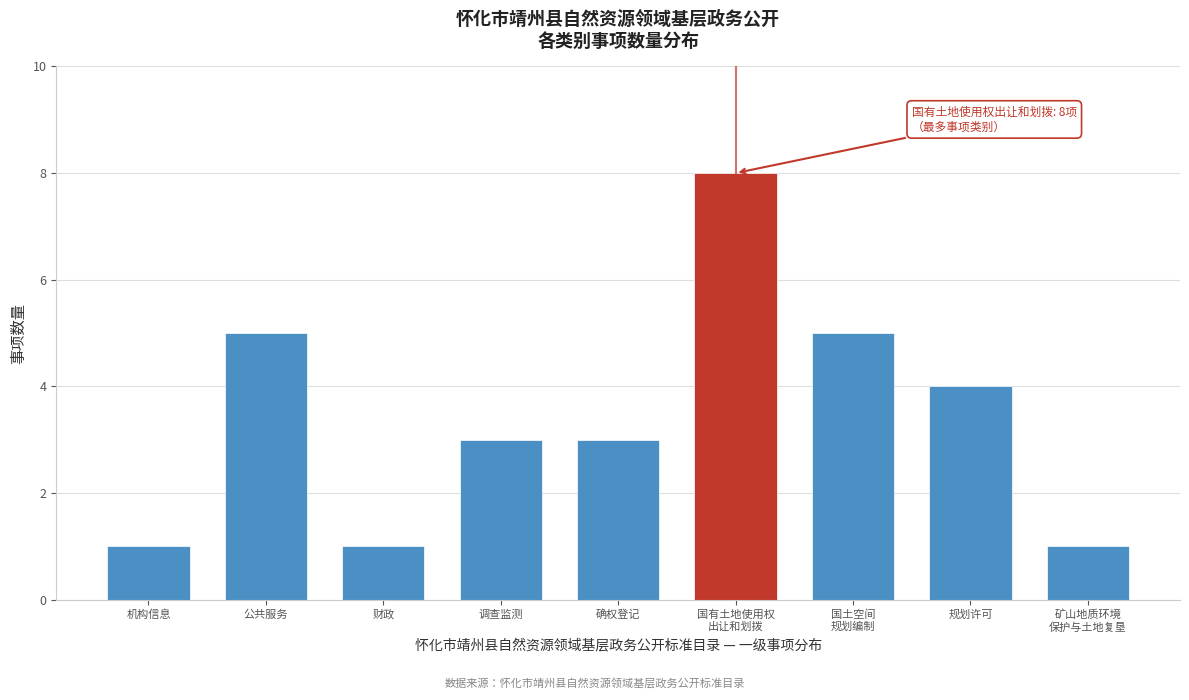

Reading right to left, transcribe all the data shown in this chart.

1	4	5	8	3	3	1	5	1